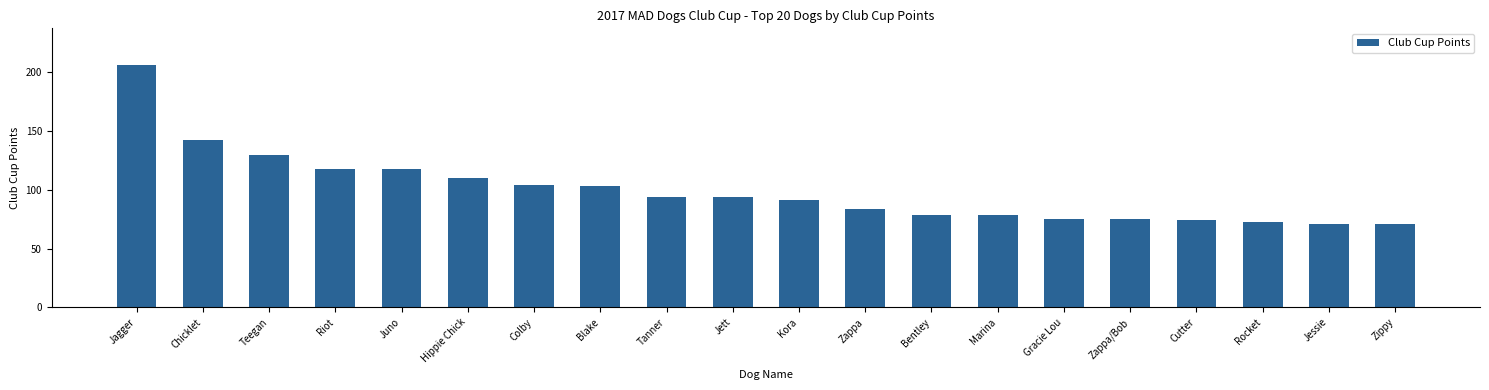

What is the change in value from Riot to Rocket?

-45.0